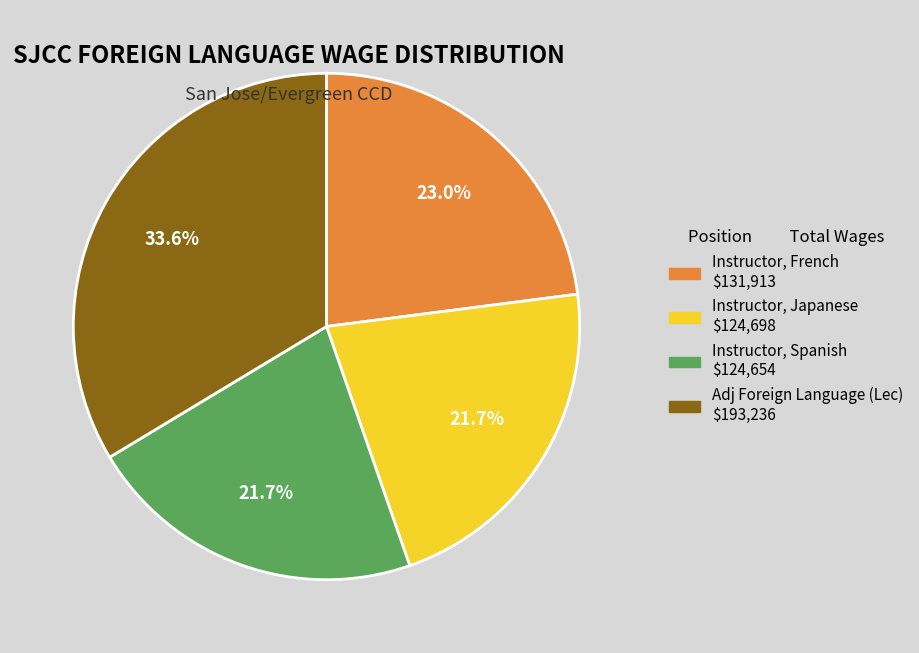

Is there a majority slice in this chart?

No